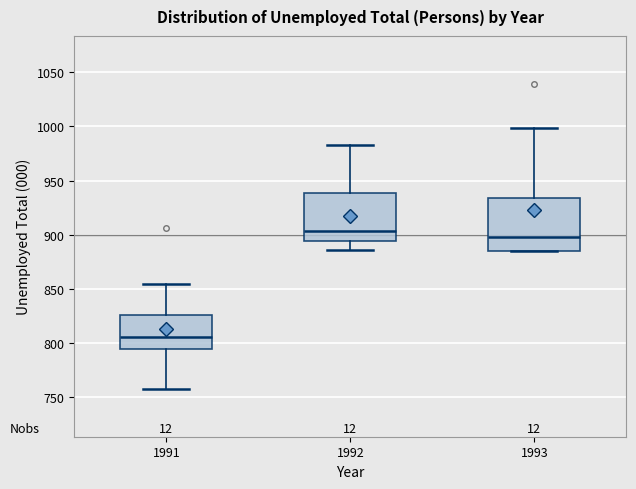

Where is the lower edge of the box at x = 1991 on the y-axis? The values are not printed on the chart, so give them approximately, as read against the axis.

795